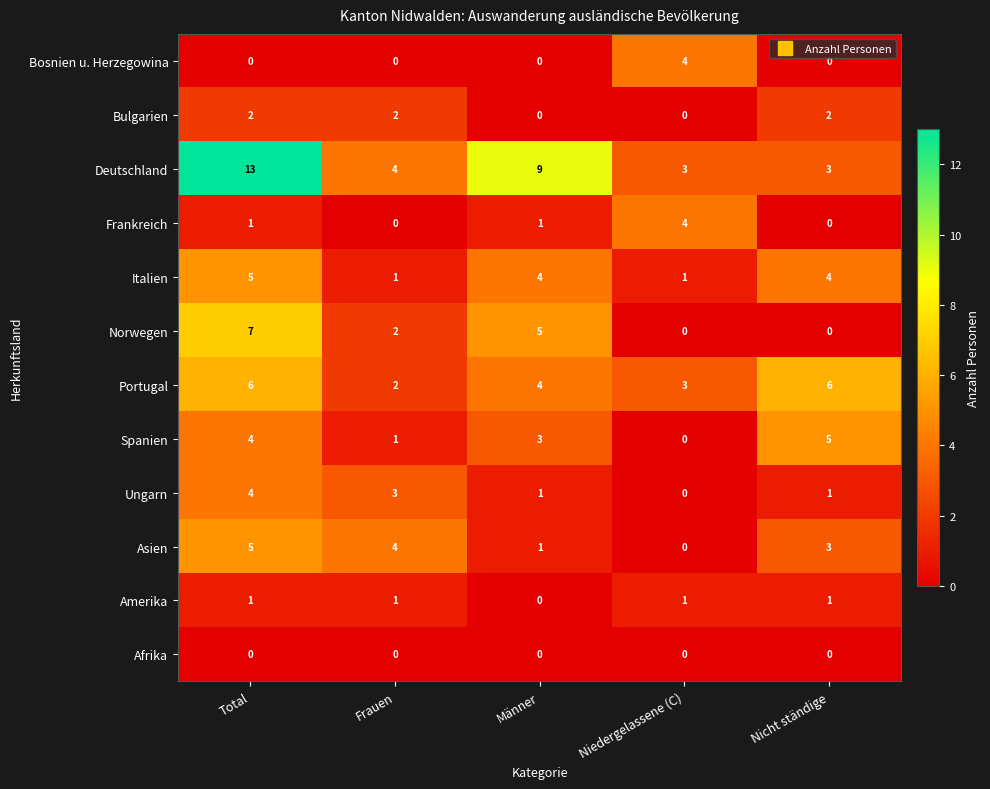

What is the difference between the highest and lowest values at Frauen?

4